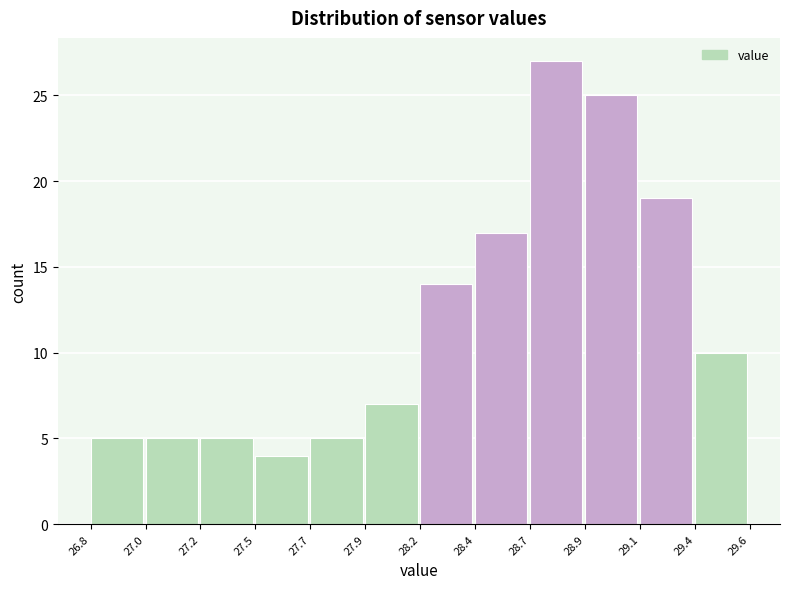

Reading right to left, transcribe all the data shown in this chart.

29.4=10	29.1=19	28.9=25	28.7=27	28.4=17	28.2=14	27.9=7	27.7=5	27.5=4	27.2=5	27.0=5	26.8=5